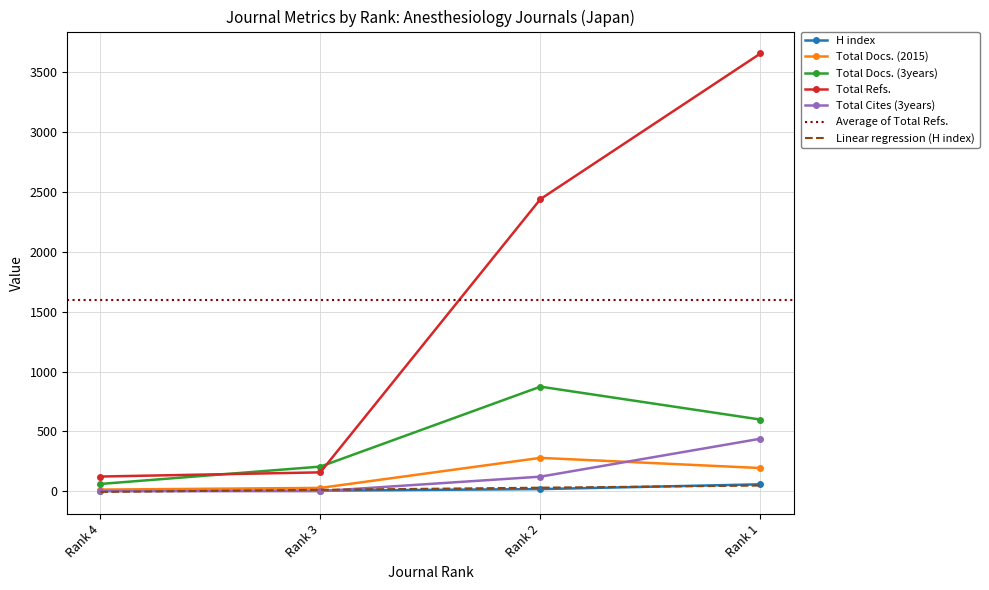

How many data points in Total Cites (3years) are above 122?

1